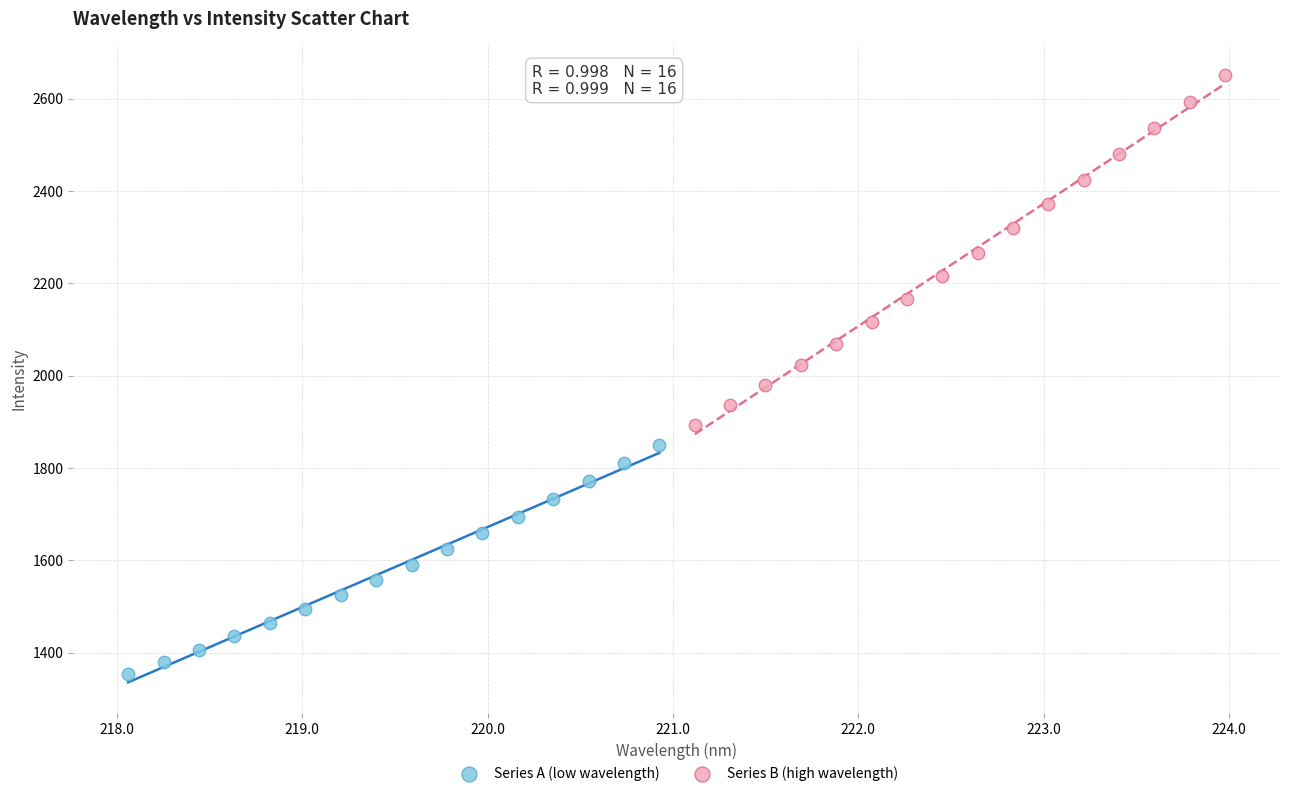

Which series has the widest spread of Y values?

Series B (high wavelength)